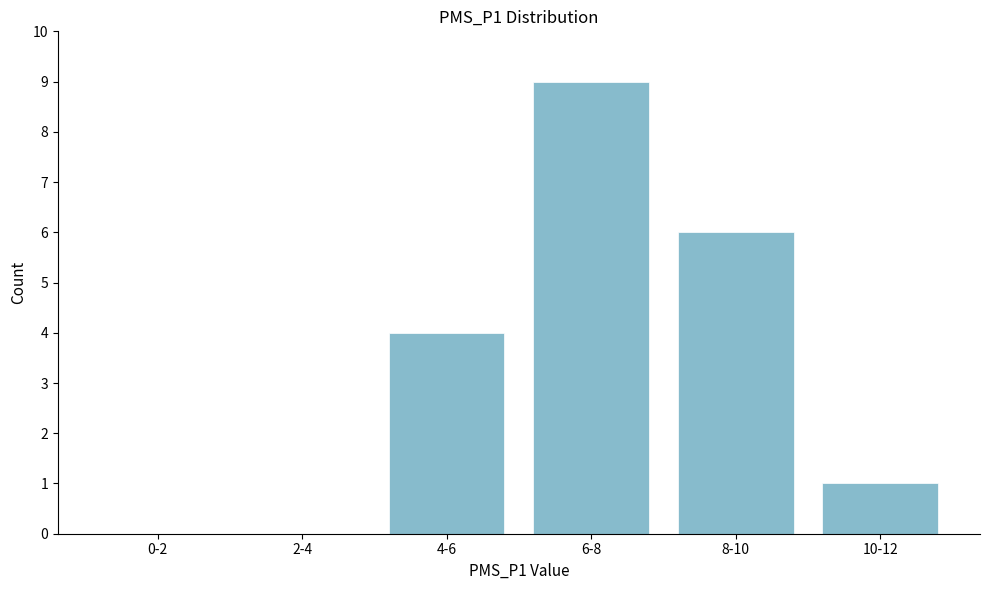

Reading left to right, list all the values displayed in this chart.

0-2=0	2-4=0	4-6=4	6-8=9	8-10=6	10-12=1